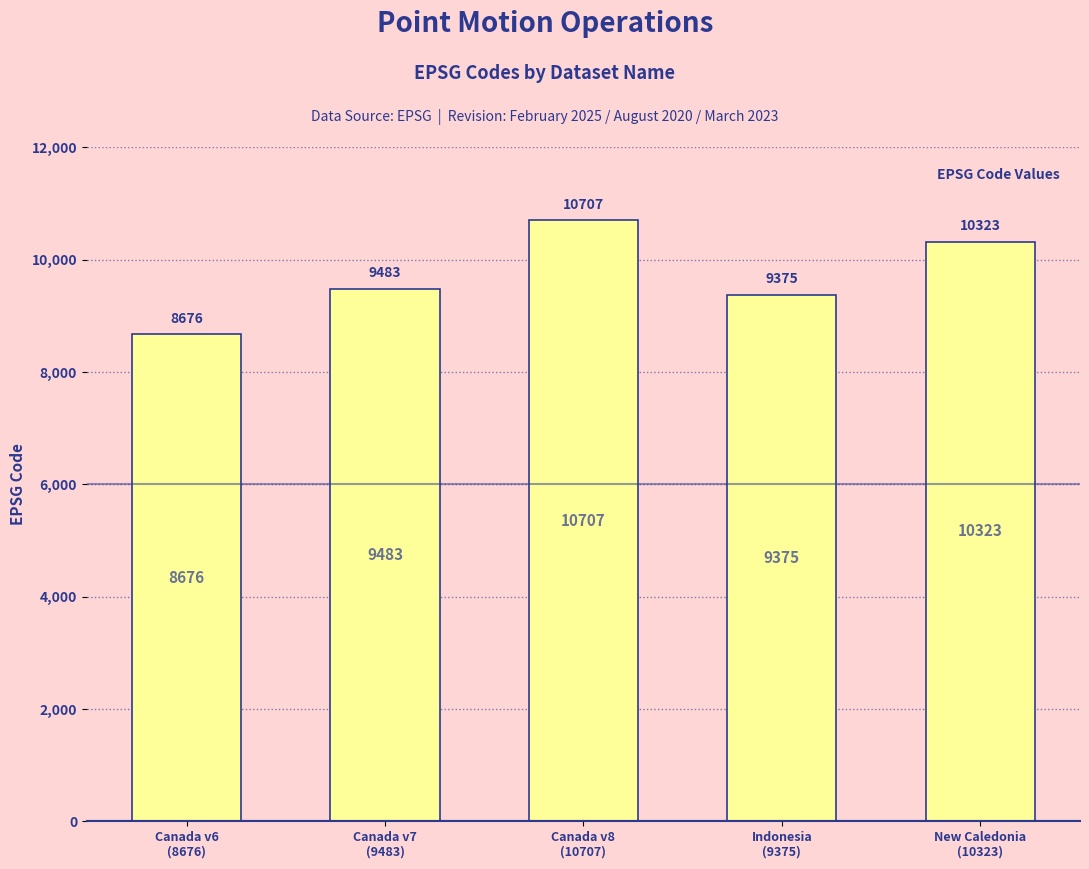

What is the smallest value displayed?

8676